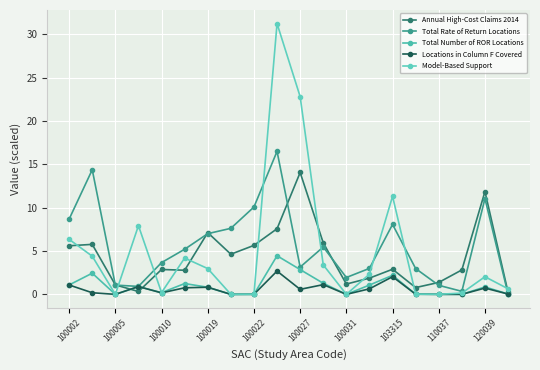

At which label is Locations in Column F Covered closest to 1?

100002